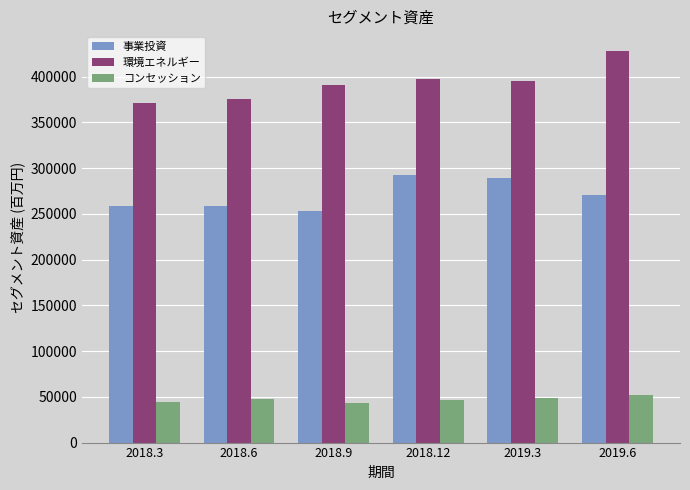

What is the minimum value shown in the chart?

43437